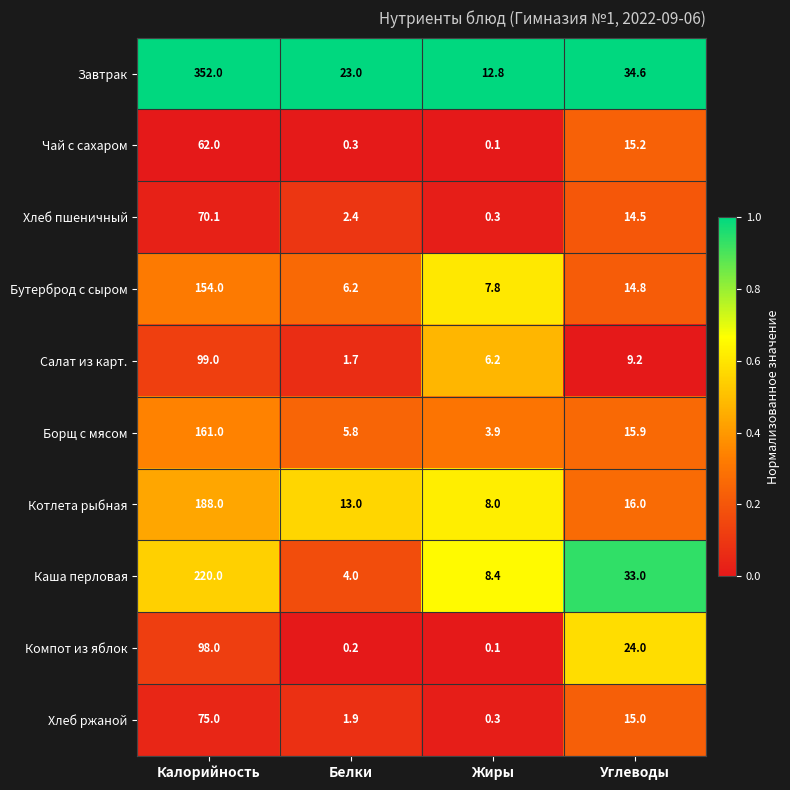

What is the total value across all series at Жиры?

47.9